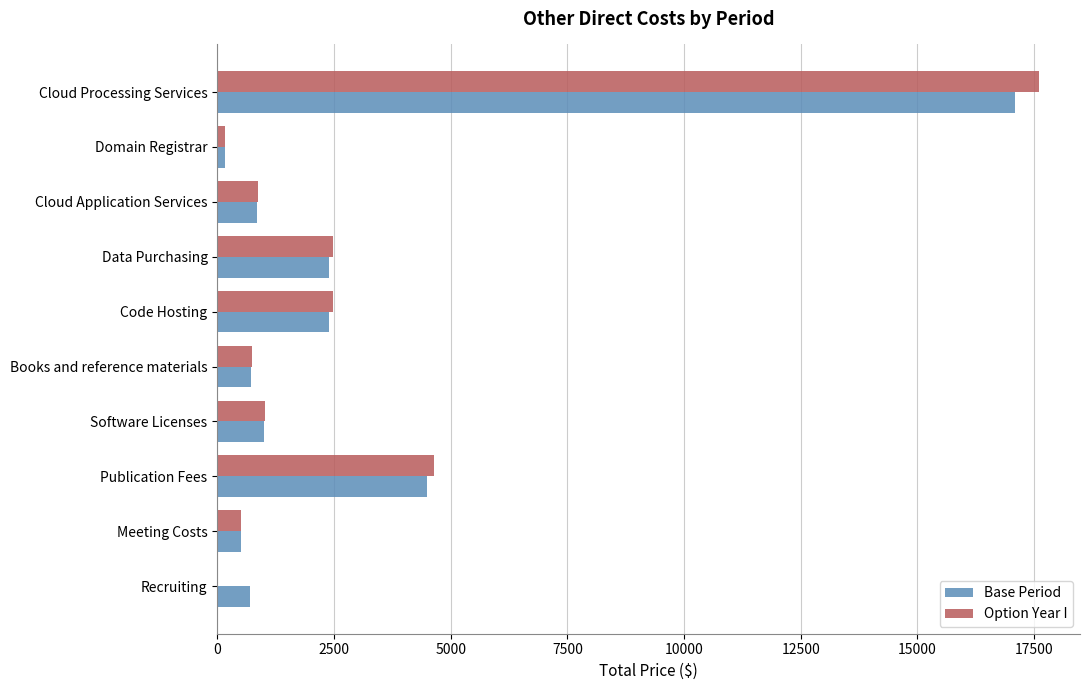

What is the total value across all series at Books and reference materials?

1444.8